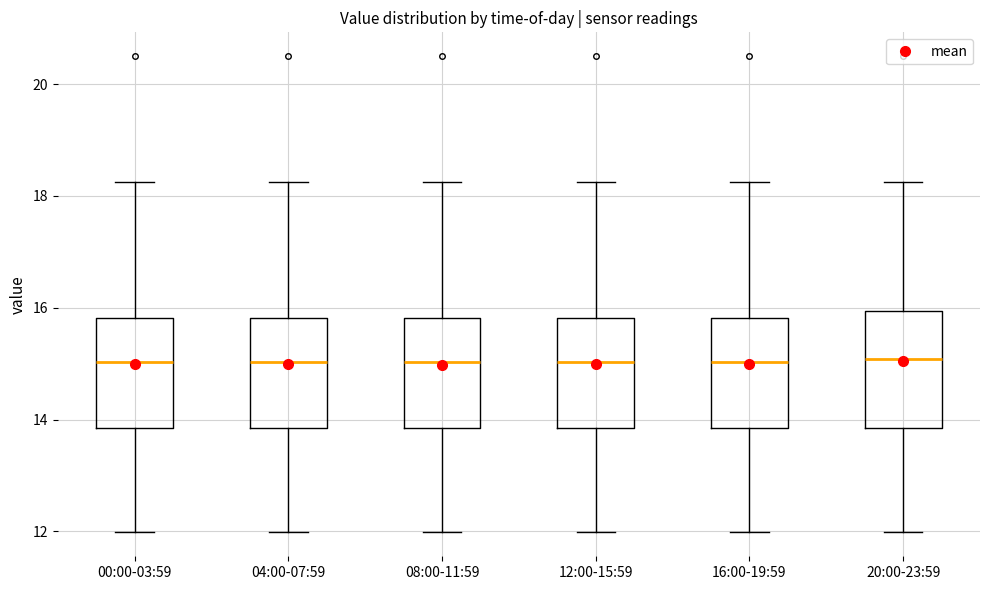

Reading left to right, transcribe this box plot: for each box, give where its median line is, the range the box spans, and where its two whiskers end, as read against the y-axis. The values are not printed on the chart, so give them approximately, as read against the axis.

00:00-03:59: median 15.0, box 13.8 to 15.8, whiskers 12.0 to 18.2
04:00-07:59: median 15.0, box 13.8 to 15.8, whiskers 12.0 to 18.2
08:00-11:59: median 15.0, box 13.8 to 15.8, whiskers 12.0 to 18.2
12:00-15:59: median 15.0, box 13.8 to 15.8, whiskers 12.0 to 18.2
16:00-19:59: median 15.0, box 13.8 to 15.8, whiskers 12.0 to 18.2
20:00-23:59: median 15.0, box 13.8 to 16.0, whiskers 12.0 to 18.2